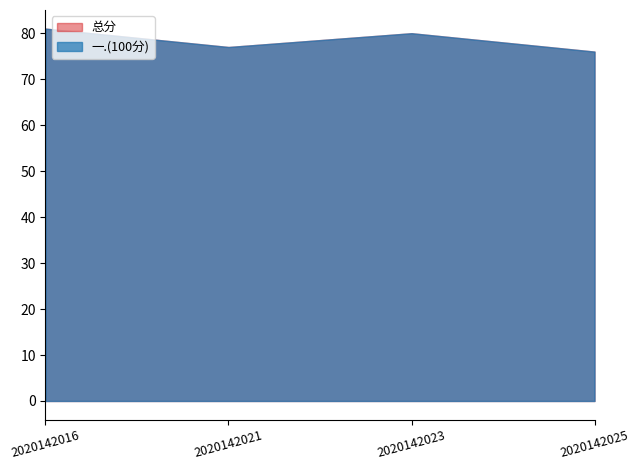

List the series in order of their peak value, lowest first.

一.(100分), 总分